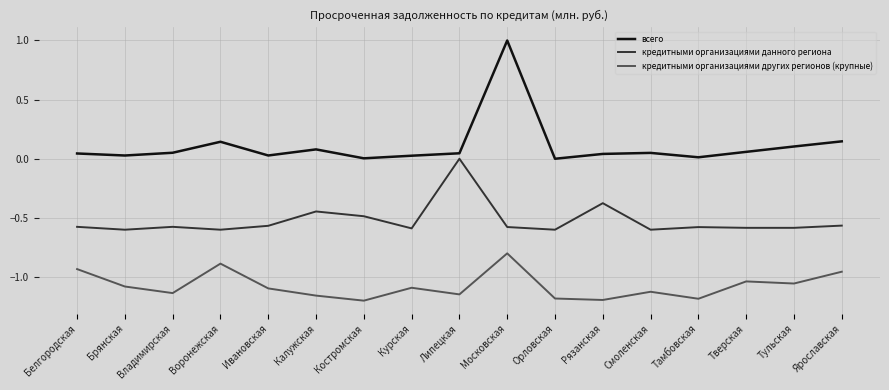

Rank the series by their average value, from lowest to highest.

кредитными организациями других регионов (крупные), кредитными организациями данного региона, всего